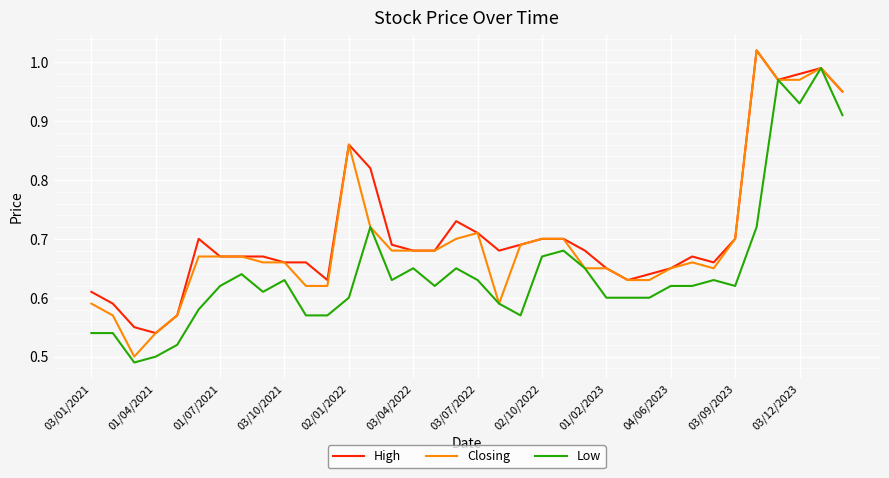

Rank the series by their average value, from lowest to highest.

Low, Closing, High